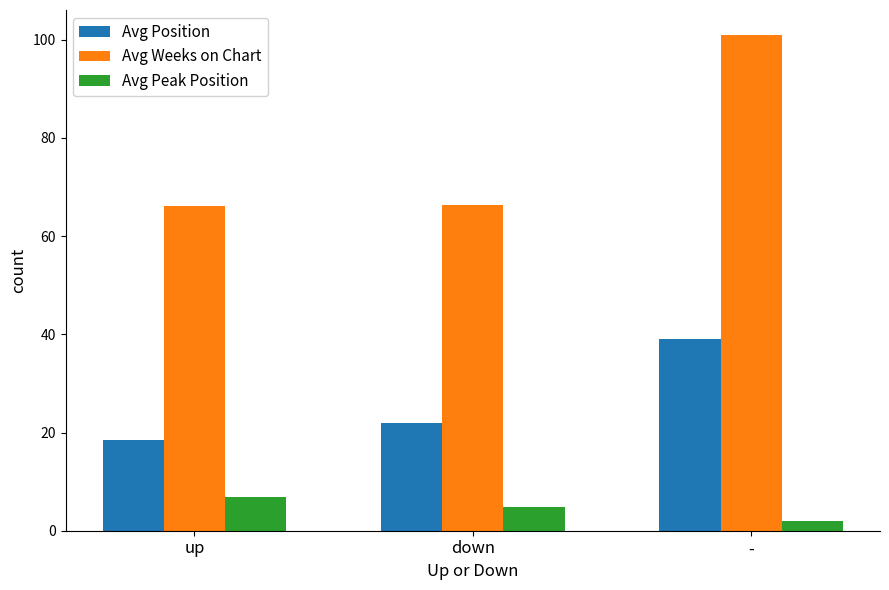

What is the total value across all series at up?

91.3